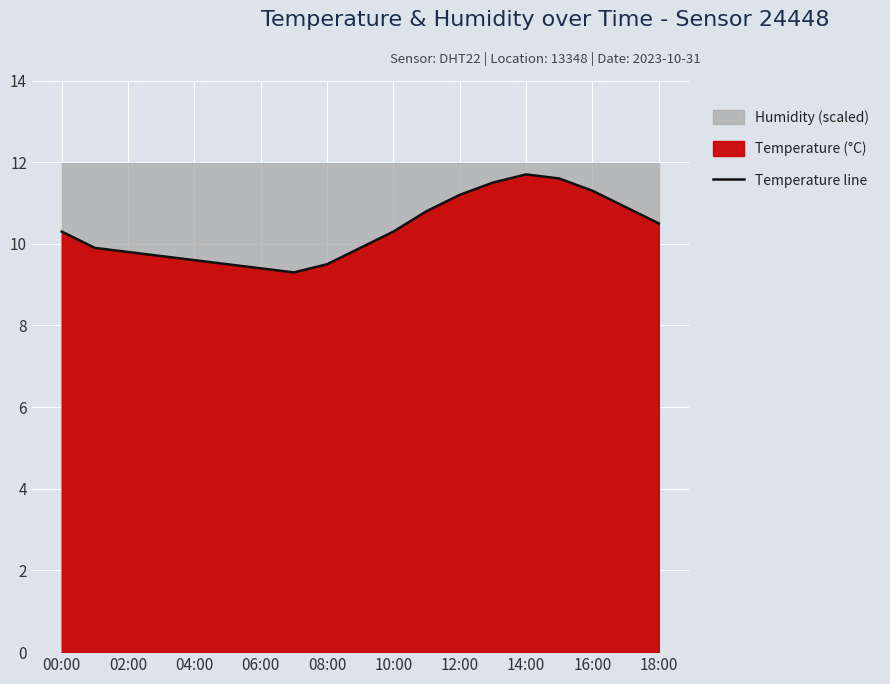

What is the value of the 2nd point from the left?

9.9